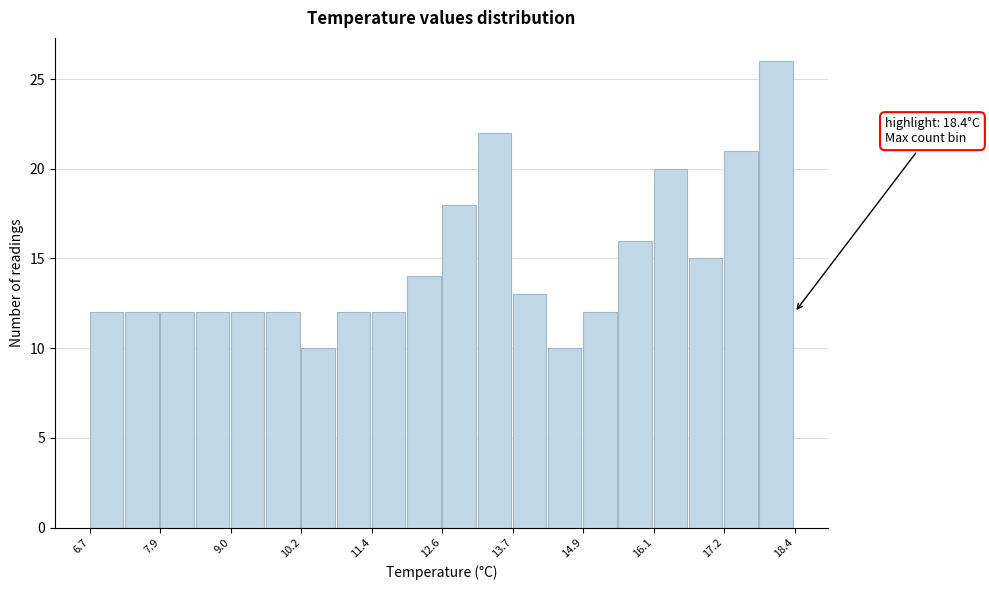

Around what value on the x-axis is the tallest bar? Give the approximate position of its centre, as read against the axis.

18.0